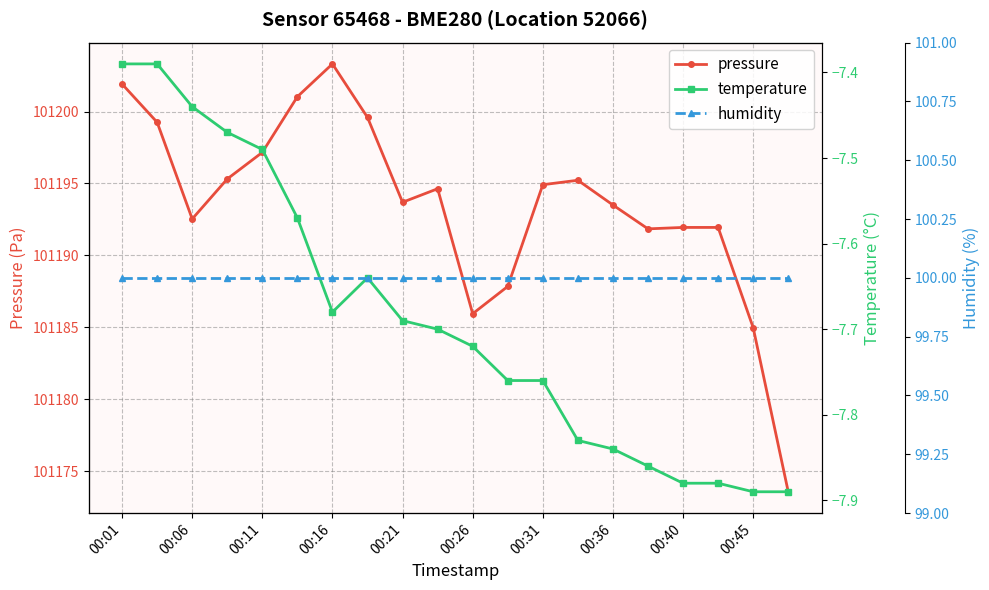

Is it true that pressure equals 101197.2 at 00:11?

True